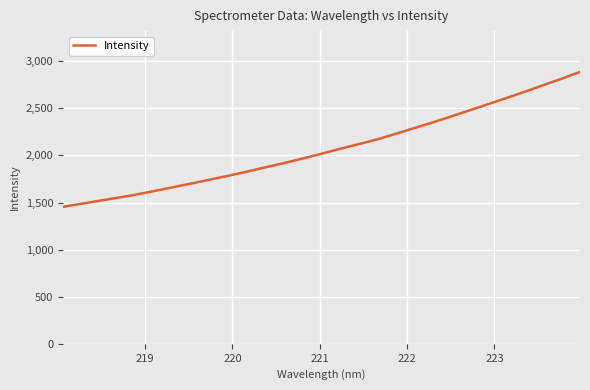

What is the difference between the maximum and minimum values?

1432.9